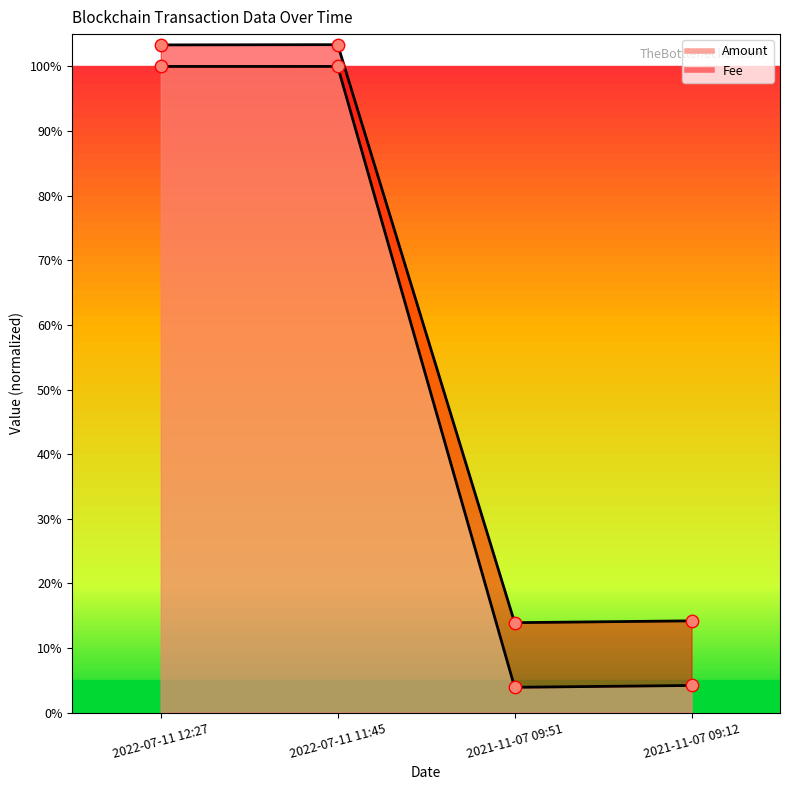

Which series has the largest Y range (max minus min)?

Amount_line